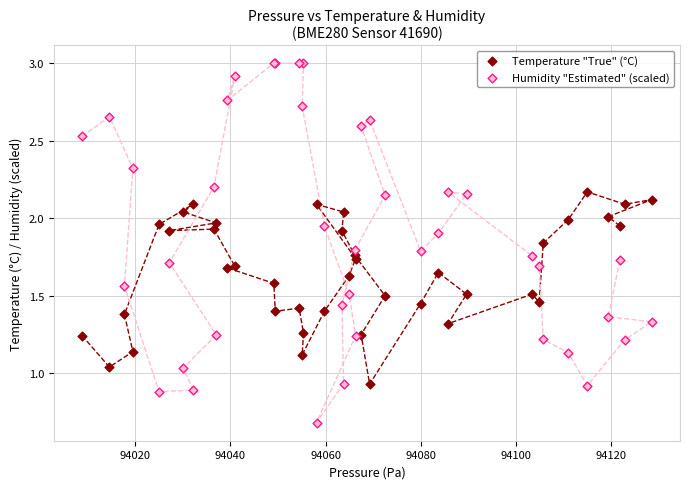

Which series has the largest Y range (max minus min)?

Humidity "Estimated" (scaled)